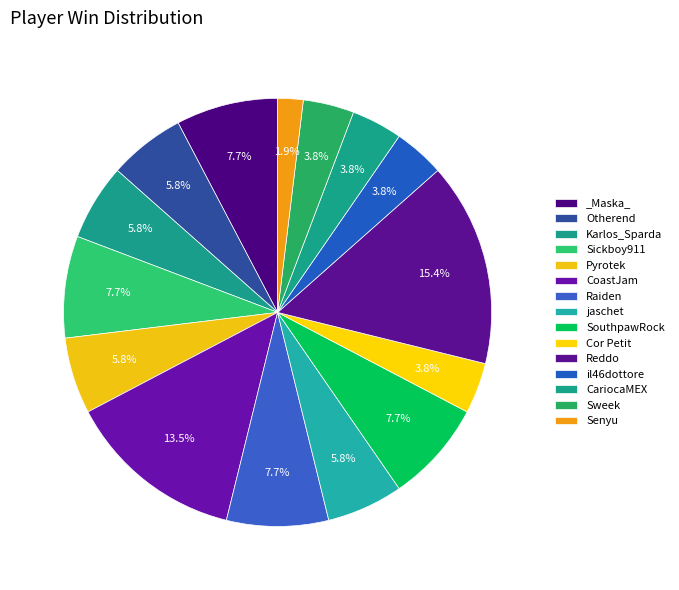

How many segments does this pie chart have?

15